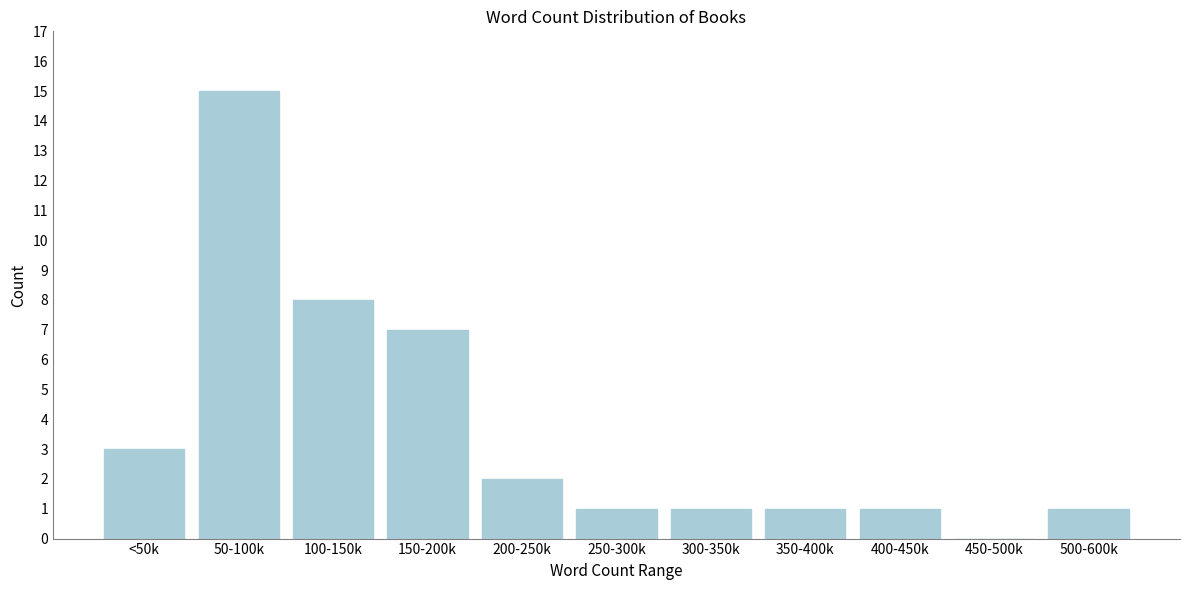

Reading left to right, list all the values displayed in this chart.

<50k=3	50-100k=15	100-150k=8	150-200k=7	200-250k=2	250-300k=1	300-350k=1	350-400k=1	400-450k=1	450-500k=0	500-600k=1